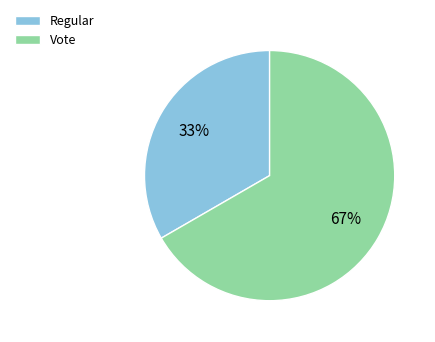

Which category has the smallest portion of the pie?

Regular